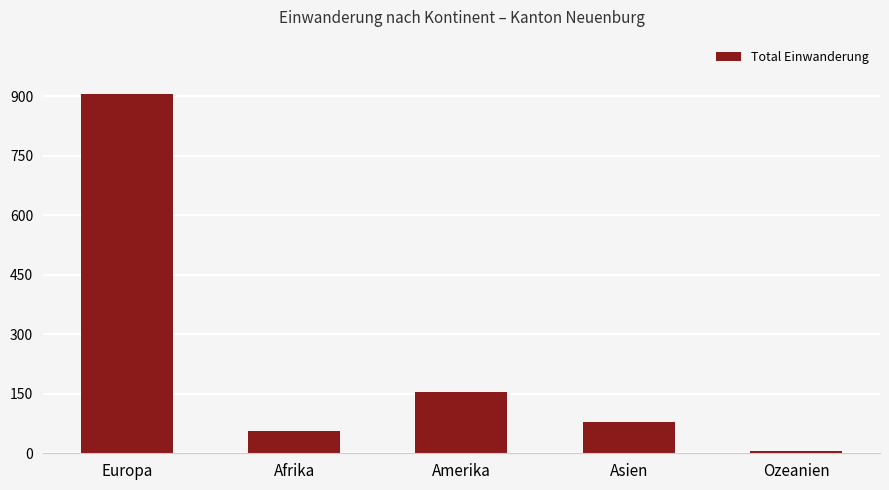

Is it true that the value at Europa is 1575?

False